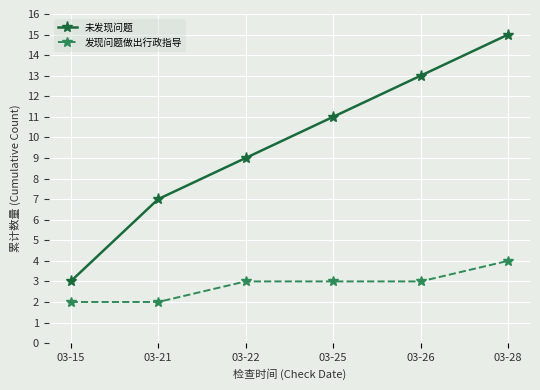

True or false: 未发现问题 and 发现问题做出行政指导 intersect in this chart.

False